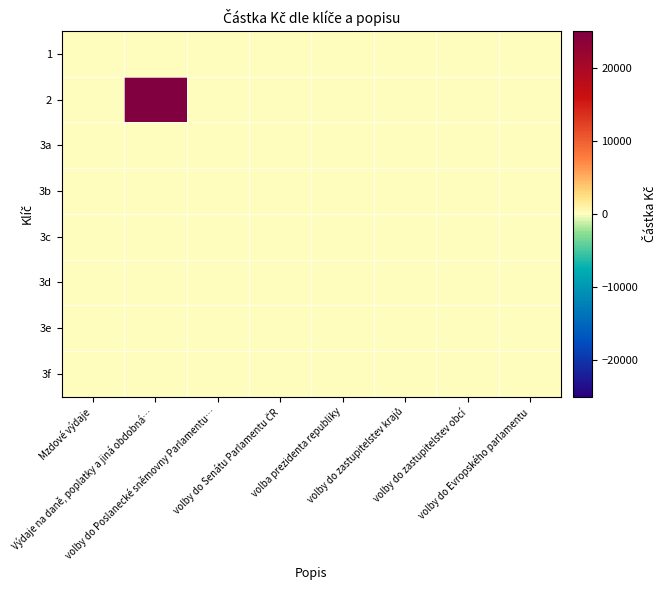

List the series in order of their peak value, highest first.

2, 1, 3a, 3b, 3c, 3d, 3e, 3f